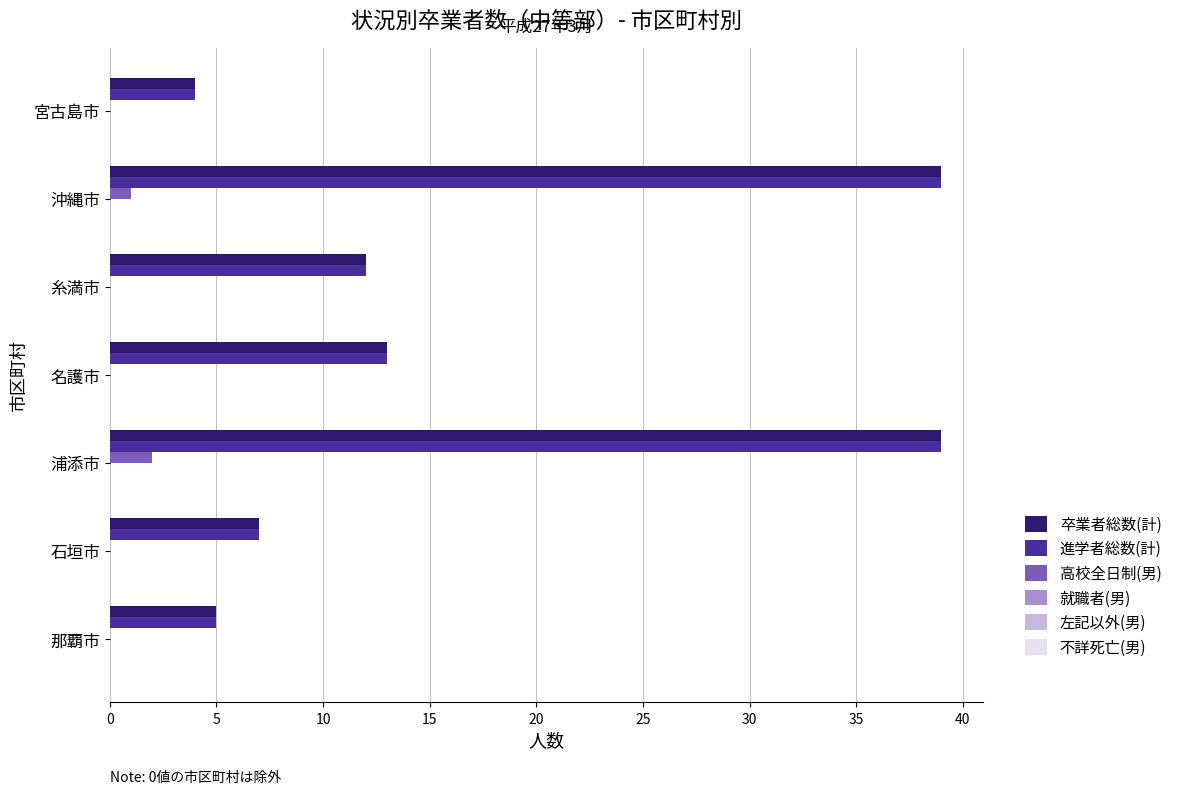

What is the total value across all series at 糸満市?

24